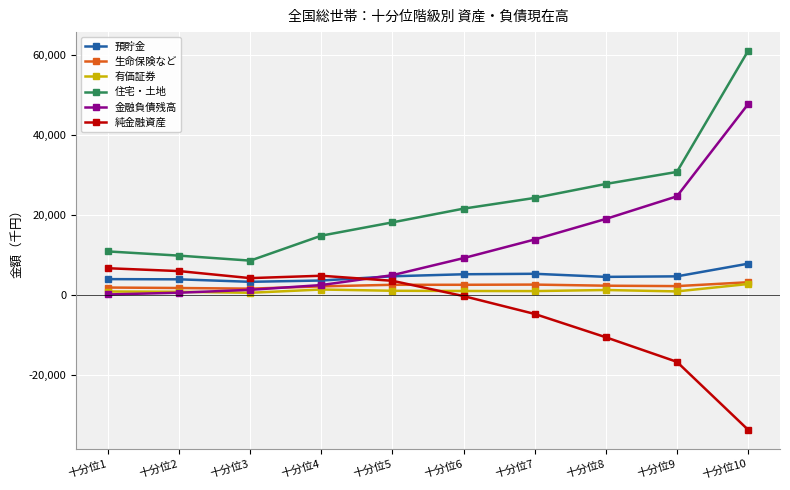

Which series has the widest spread of values?

住宅・土地